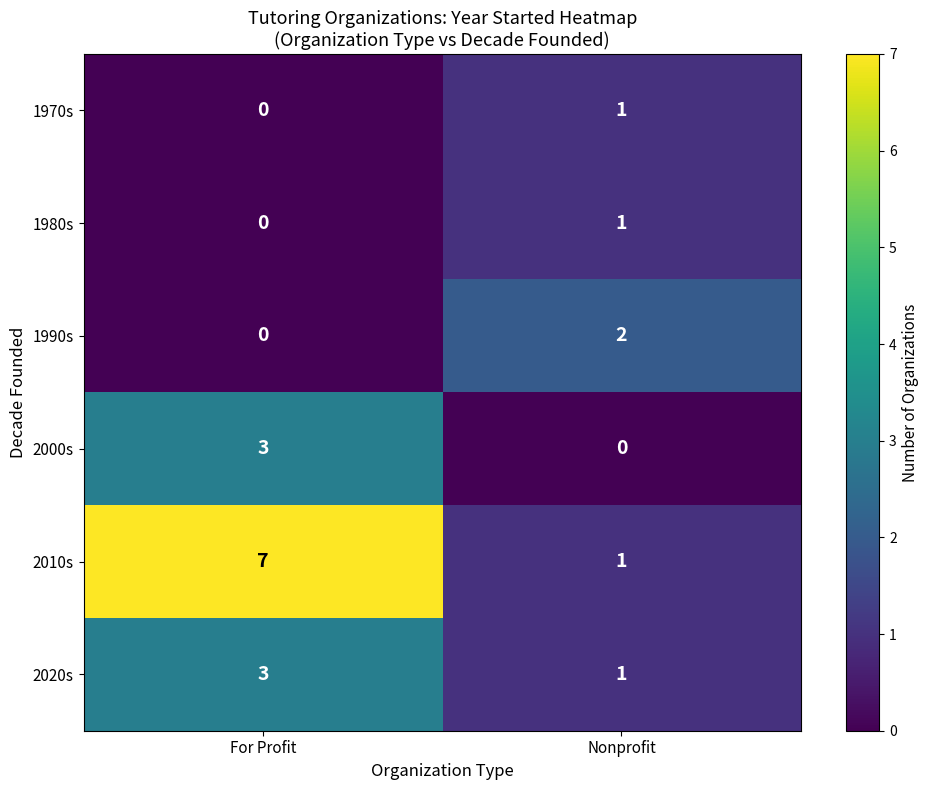

List the labels in order of 2020s value, smallest first.

Nonprofit, For Profit